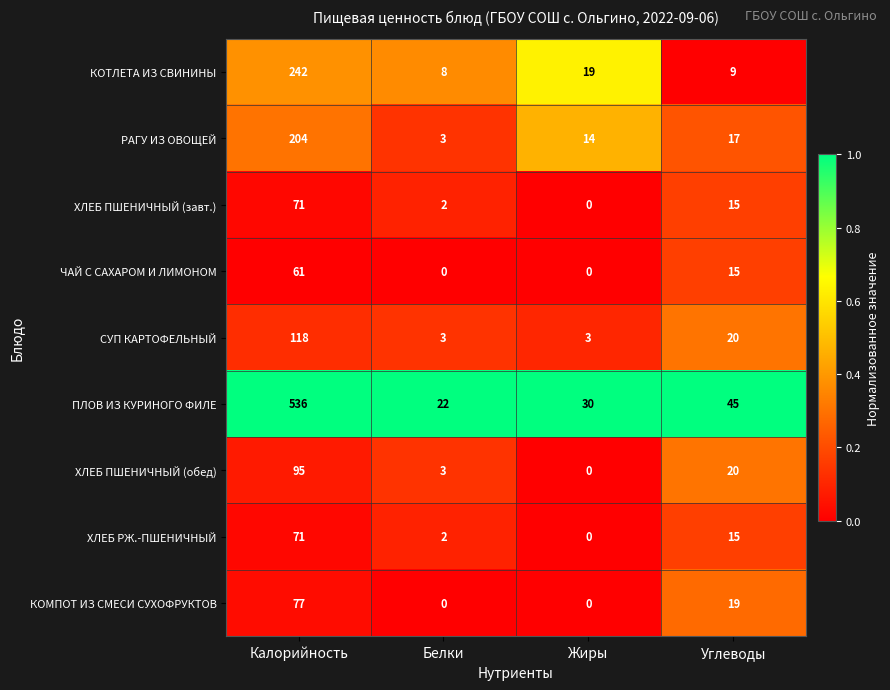

What is the difference between the highest and lowest values at Углеводы?

36